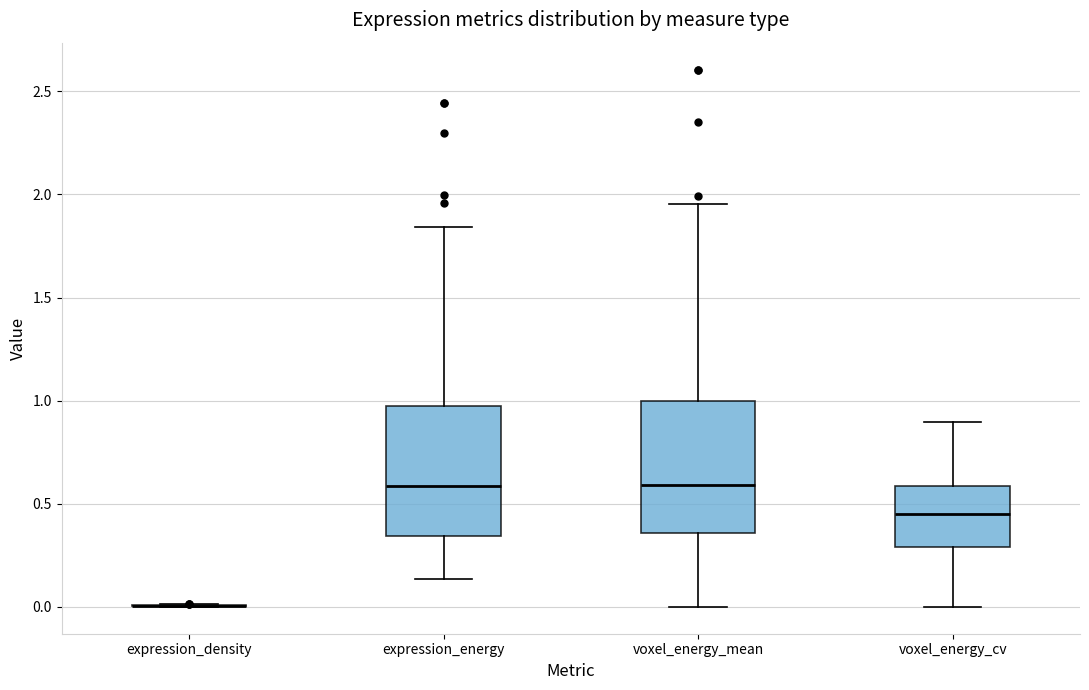

Reading left to right, transcribe this box plot: for each box, give where its median line is, the range the box spans, and where its two whiskers end, as read against the y-axis. The values are not printed on the chart, so give them approximately, as read against the axis.

expression_density: box collapsed to a line at 0.00, whiskers 0.00 to 0.00
expression_energy: median 0.60, box 0.35 to 1.00, whiskers 0.15 to 1.85
voxel_energy_mean: median 0.60, box 0.35 to 1.00, whiskers 0.00 to 1.95
voxel_energy_cv: median 0.45, box 0.30 to 0.60, whiskers 0.00 to 0.90